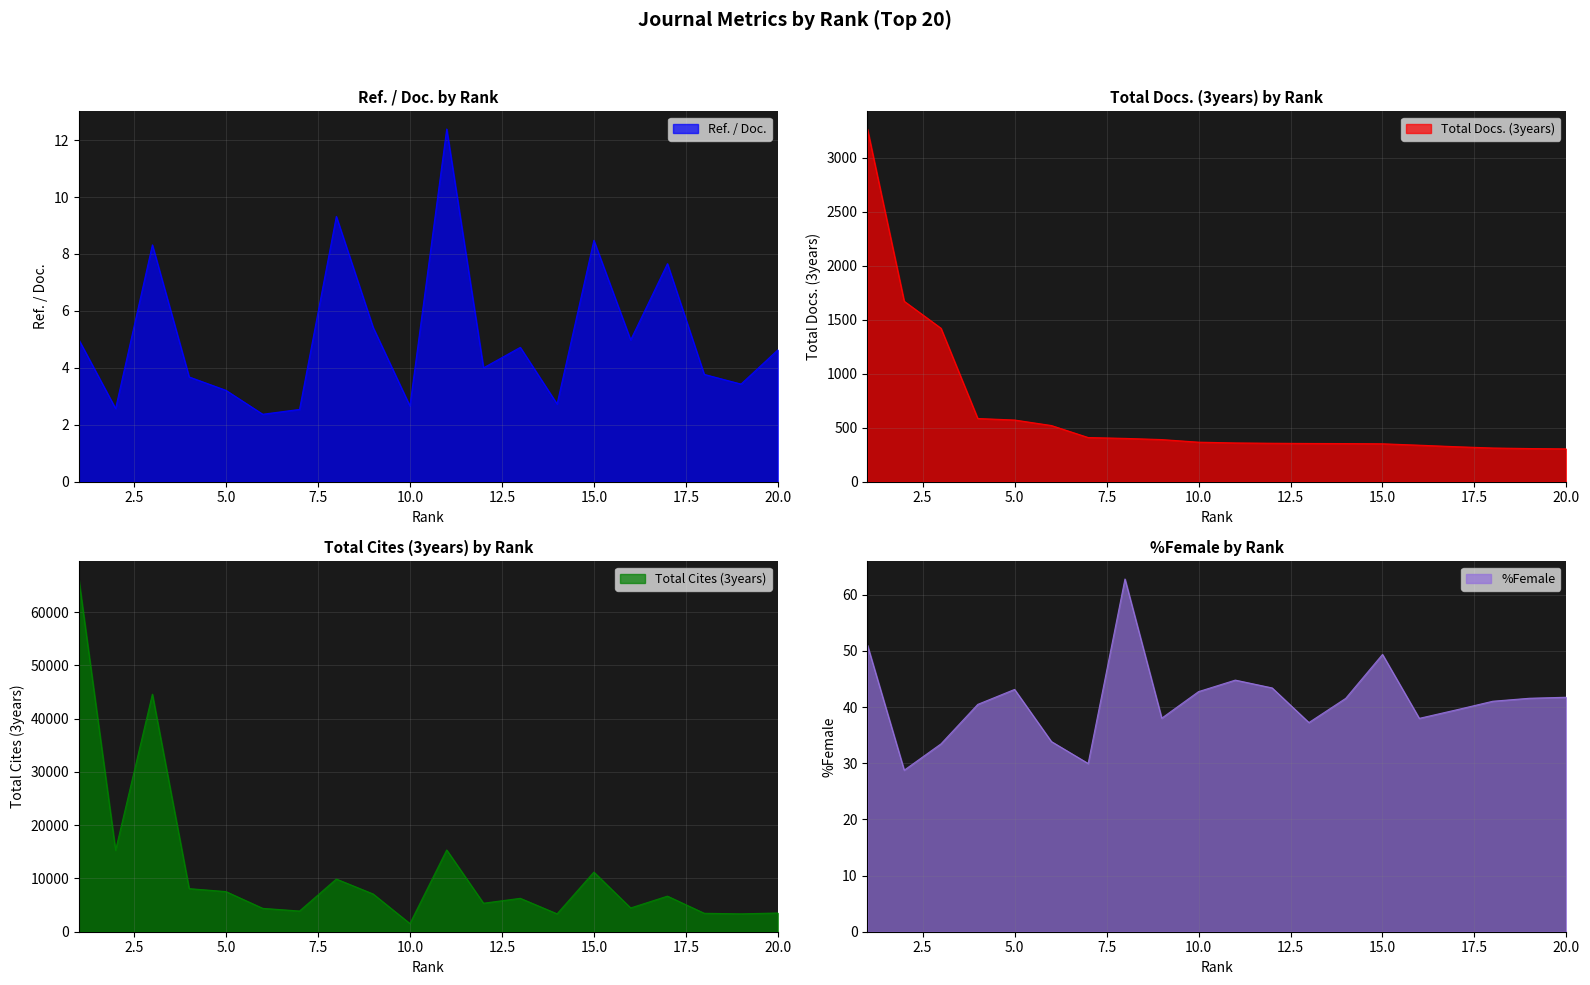

Reading left to right, what are all the values shown in this chart?

Ref. / Doc.: 1=5.0	2=2.6	3=8.3	4=3.7	5=3.2	6=2.4	7=2.5	8=9.3	9=5.4	10=2.7	11=12.4	12=4.0	13=4.7	14=2.7	15=8.5	16=5.0	17=7.7	18=3.8	19=3.4	20=4.6
Total Docs. (3years): 1=3264.0	2=1670.0	3=1420.0	4=585.0	5=571.0	6=520.0	7=409.0	8=401.0	9=390.0	10=366.0	11=359.0	12=356.0	13=354.0	14=353.0	15=351.0	16=338.0	17=324.0	18=312.0	19=307.0	20=304.0
Total Cites (3years): 1=66241.0	2=15297.0	3=44612.0	4=8092.0	5=7539.0	6=4390.0	7=3889.0	8=9896.0	9=7087.0	10=1533.0	11=15356.0	12=5353.0	13=6275.0	14=3361.0	15=11201.0	16=4466.0	17=6684.0	18=3466.0	19=3360.0	20=3519.0
%Female: 1=51.0	2=28.8	3=33.5	4=40.5	5=43.1	6=33.9	7=29.9	8=62.8	9=38.0	10=42.8	11=44.8	12=43.4	13=37.2	14=41.5	15=49.4	16=38.0	17=39.5	18=41.0	19=41.6	20=41.8